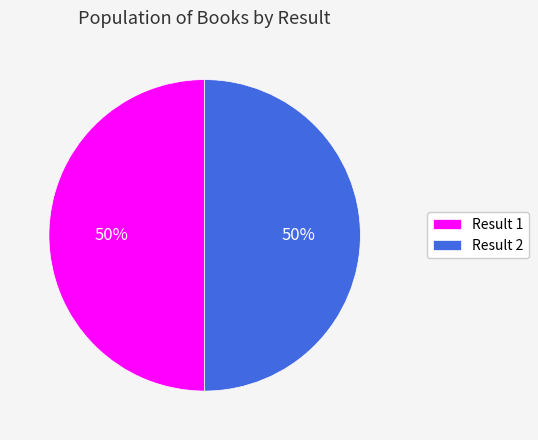

The Result 1 slice represents 50% of the pie. True or false?

True